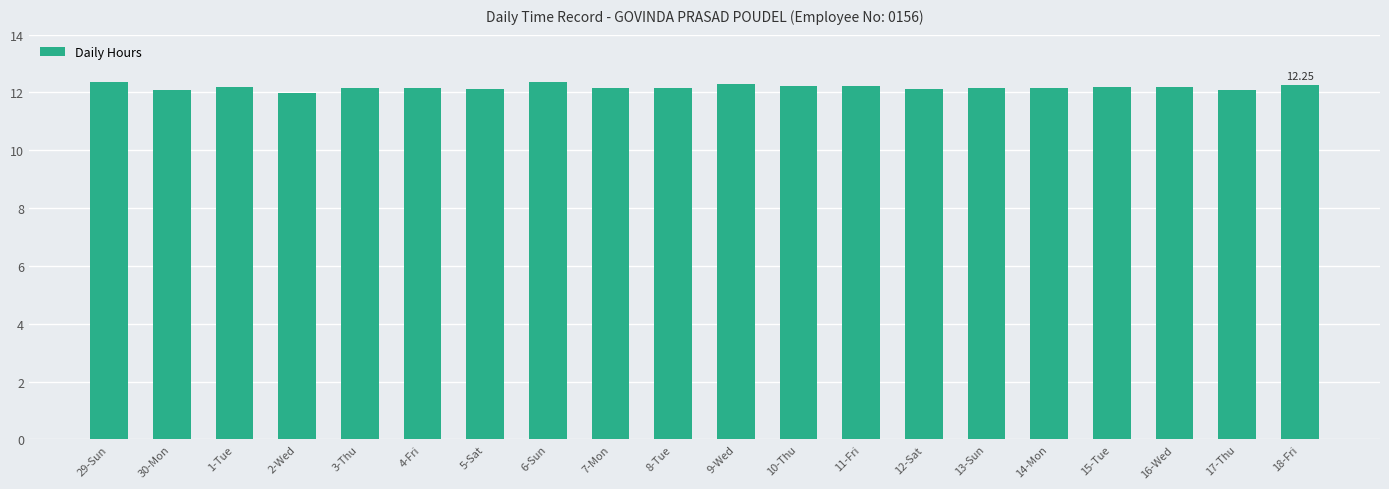

What is the sum of the values at 1-Tue and 6-Sun?

24.5